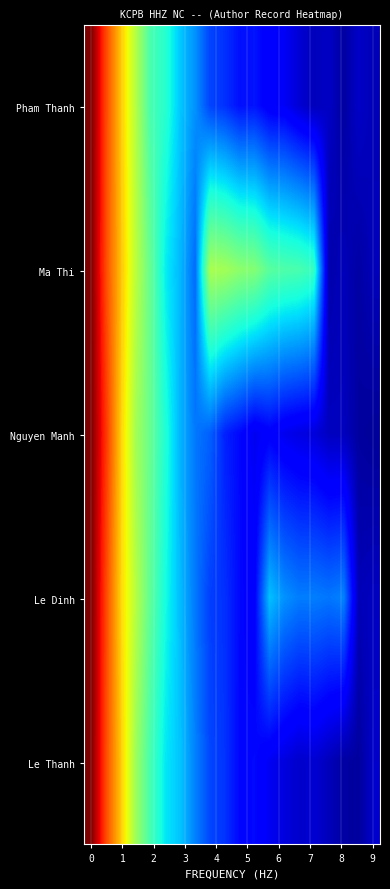

Reading right to left, what are all the values shown in this chart?

Pham Thanh: 206.7	265.1	128.8	257.6	223.2	309.3	438.8	464.6	600.8	581.5	716.2	795.4	1111.9	1329.1	1648.1	1804.3	2347.5	2897.1	3447.4	4143.0
Ma Thi: 214.6	140.7	214.2	169.6	1715.4	1814.7	1845.1	1898.7	2109.3	2159.0	2264.4	2300.9	958.2	1268.2	1486.3	1946.1	2388.1	2920.4	3429.9	4143.0
Nguyen Manh: 99.6	122.6	233.4	237.8	337.9	363.5	406.1	494.3	410.4	546.1	651.9	910.3	1008.8	1251.7	1612.7	1957.2	2267.8	2864.3	3529.0	4143.0
Le Dinh: 238.3	209.1	1052.7	1003.5	1034.4	1029.5	1116.8	1308.0	493.5	549.1	713.4	775.3	1012.0	1287.3	1560.7	1916.3	2361.5	2836.4	3454.1	4143.0
Le Thanh: 275.1	118.1	133.8	217.7	306.7	279.9	347.3	423.7	553.1	536.2	726.7	802.3	1044.8	1321.1	1464.6	1789.5	2237.6	2887.9	3440.7	4143.0